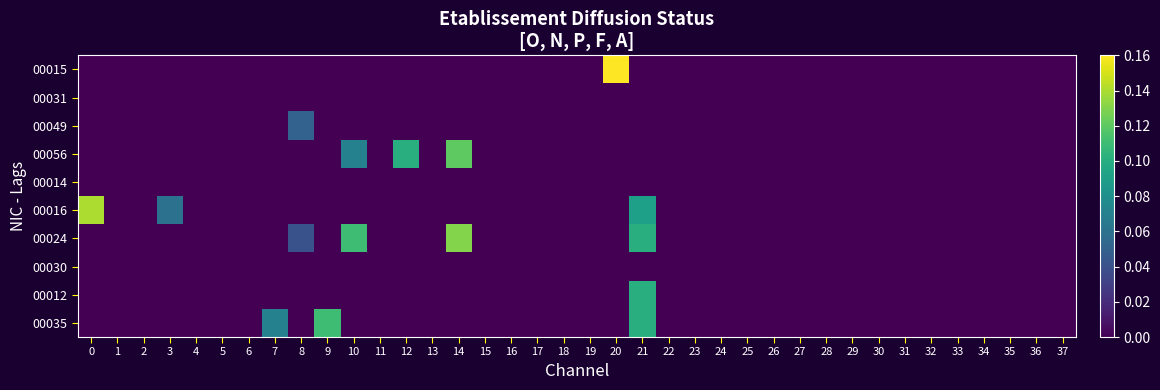

How many data points does each series have?

38